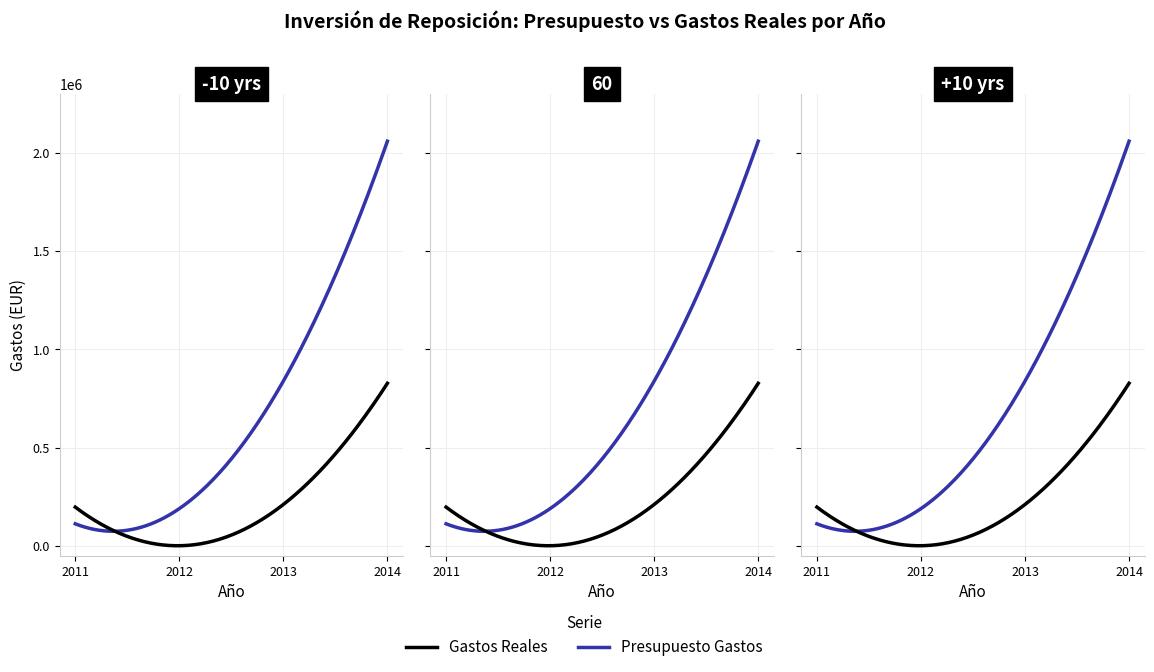

At which category does Gastos Reales reach its first local peak?

2014